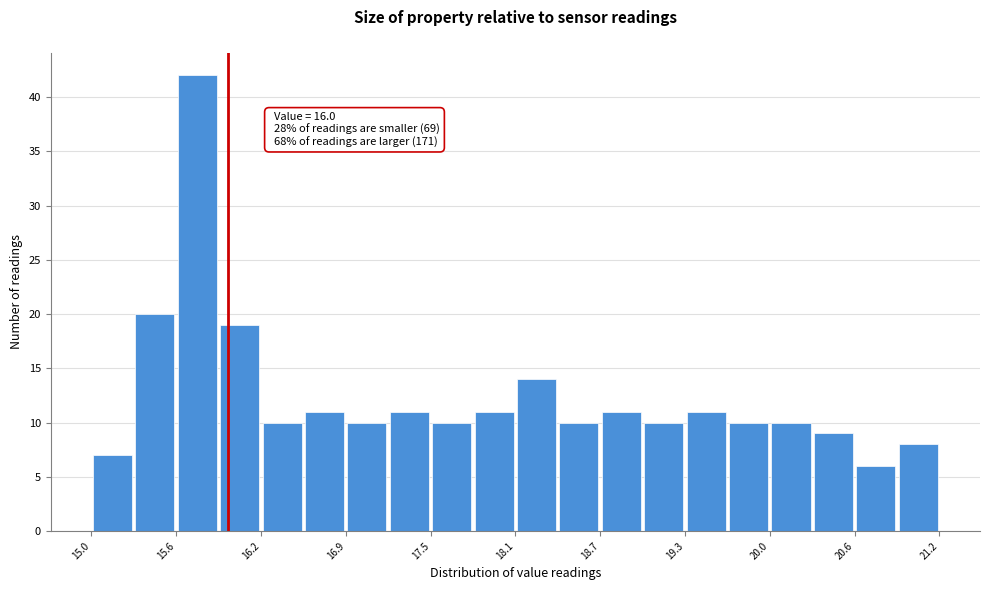

Around what value on the x-axis is the tallest bar? Give the approximate position of its centre, as read against the axis.

15.8